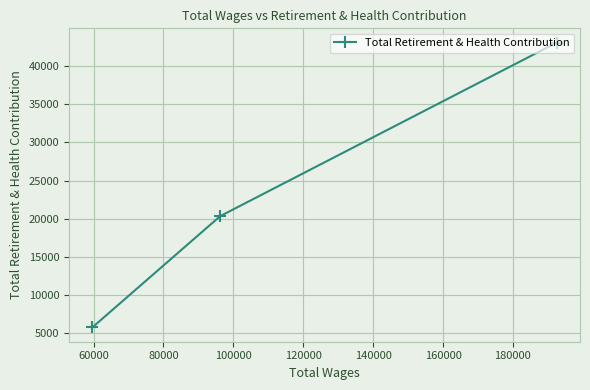

What is the value of the 3rd point from the left?

43107